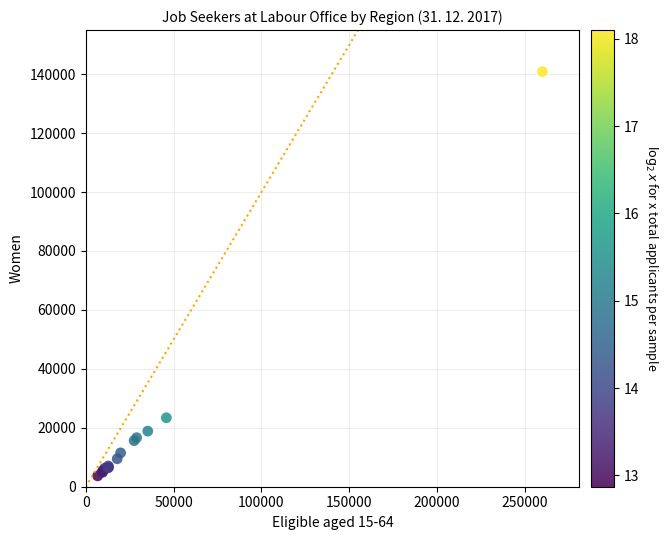

What Y value in the scatter plot is closest to 72281?

23402